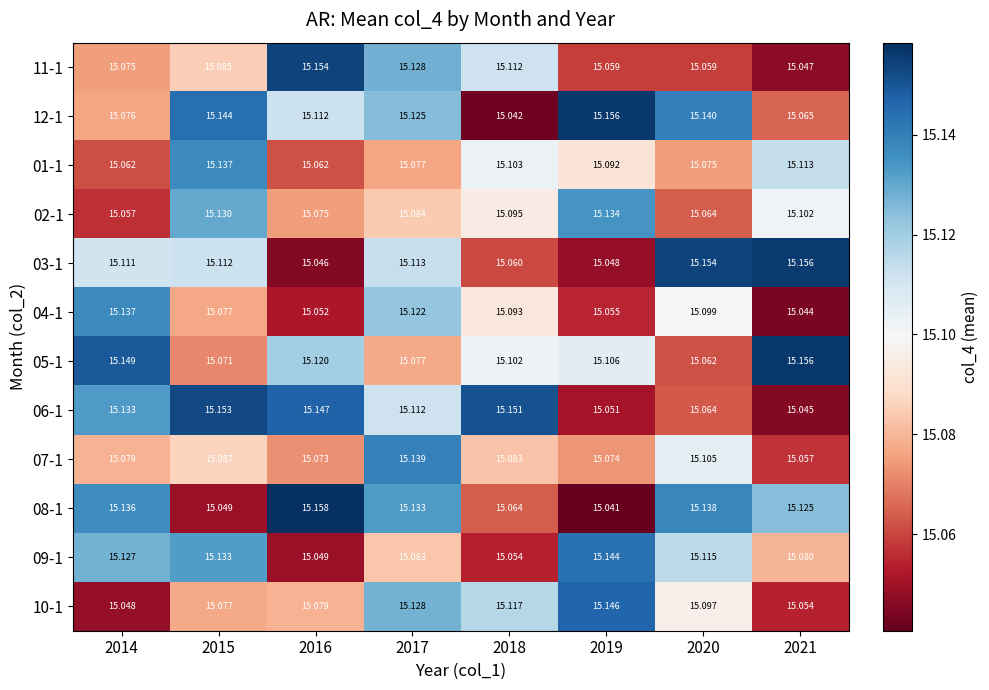

Is the value of 07-1 at 2019 greater than the value of 11-1 at 2016?

No